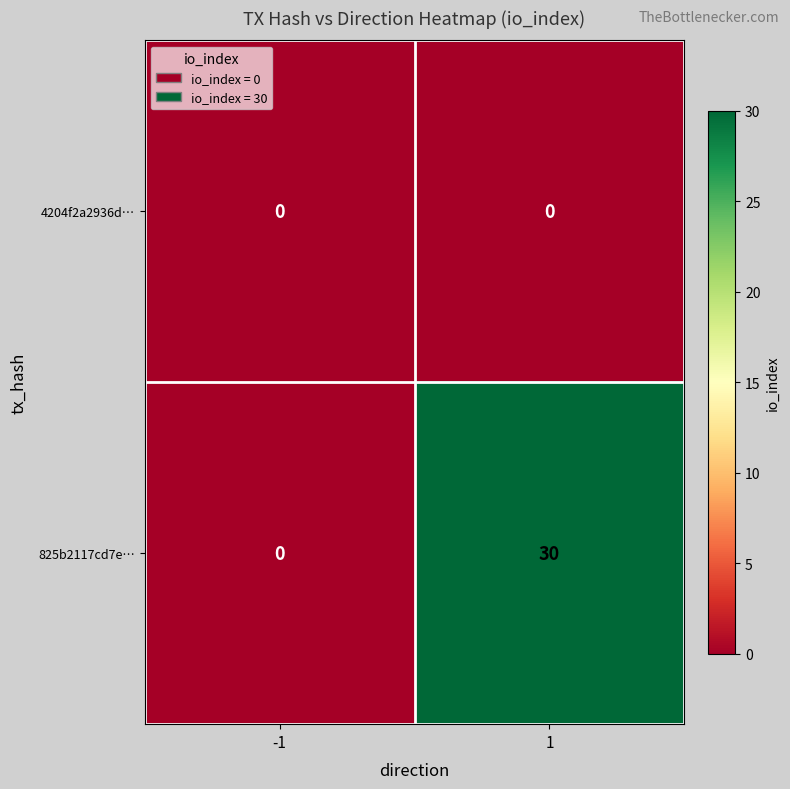

At which category is the sum across all series the highest?

1